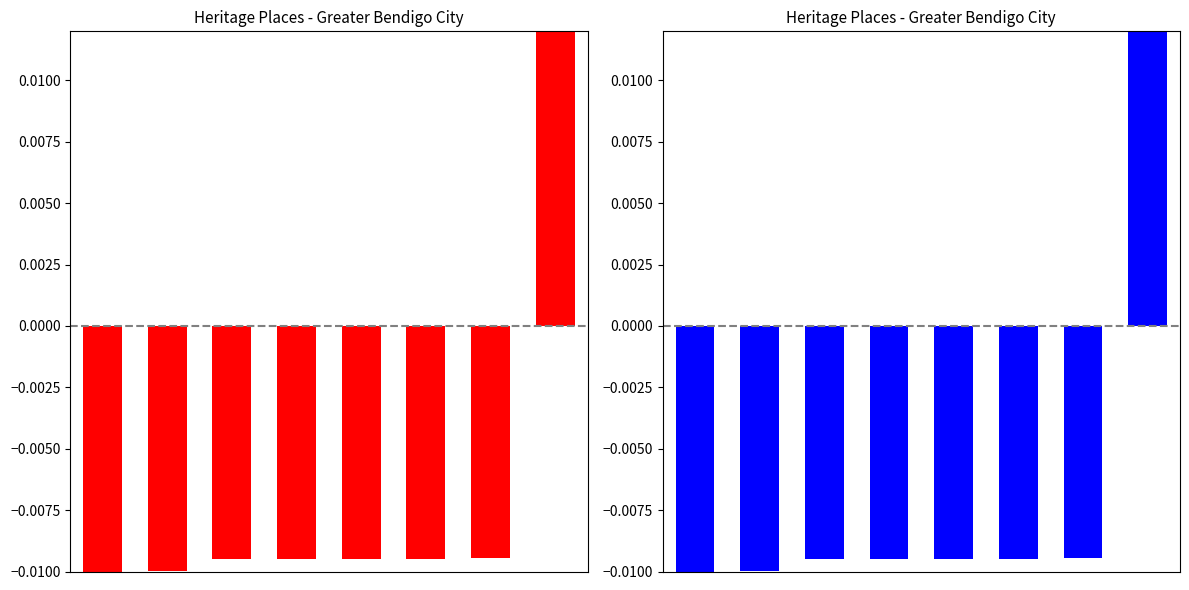

At which label does the data first exceed 0?

7